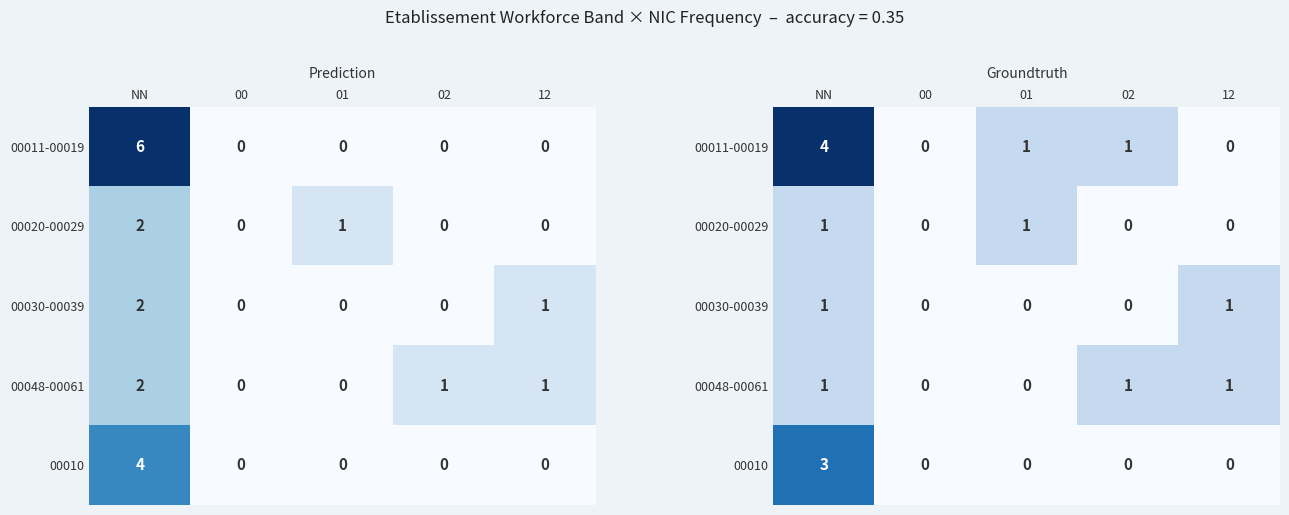

At which label does 00011-00019 first exceed 1?

NN